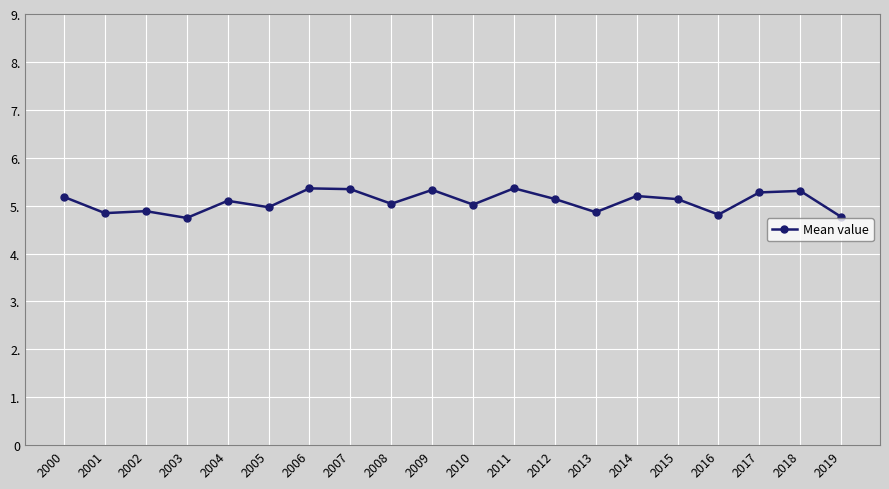

List the labels in order of value, smallest first.

2003, 2019, 2016, 2001, 2013, 2002, 2005, 2010, 2008, 2004, 2015, 2012, 2000, 2014, 2017, 2018, 2009, 2007, 2006, 2011